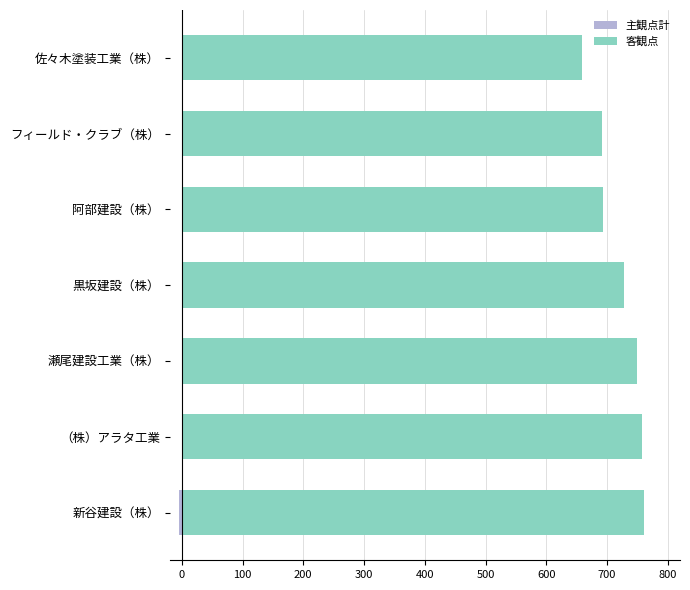

The value of 客観点 at 瀬尾建設工業（株） is 279. True or false?

False